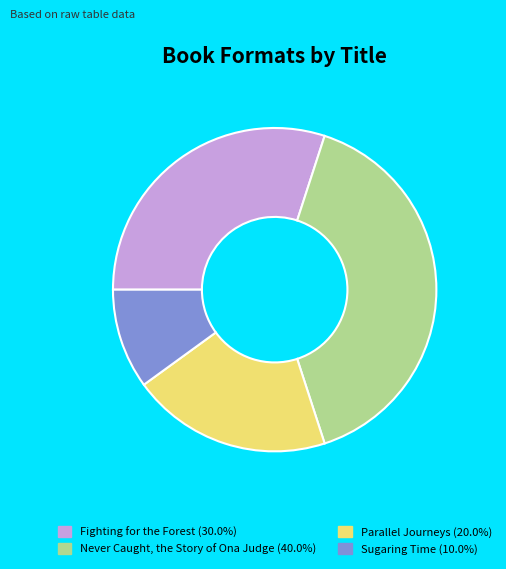

What is the ratio of the value at Fighting for the Forest (30.0%) to the value at Sugaring Time (10.0%)?

3.0